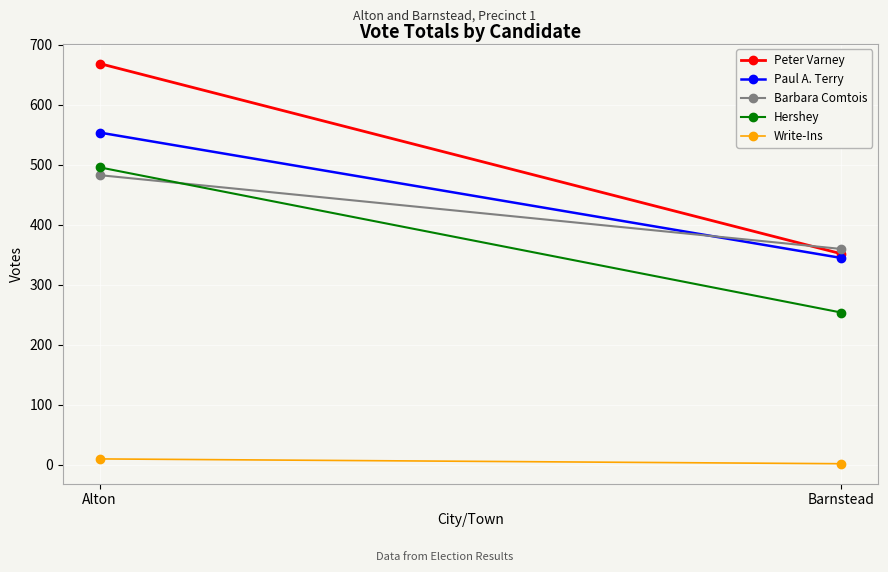

What is the label of the 1st point from the right?

Barnstead